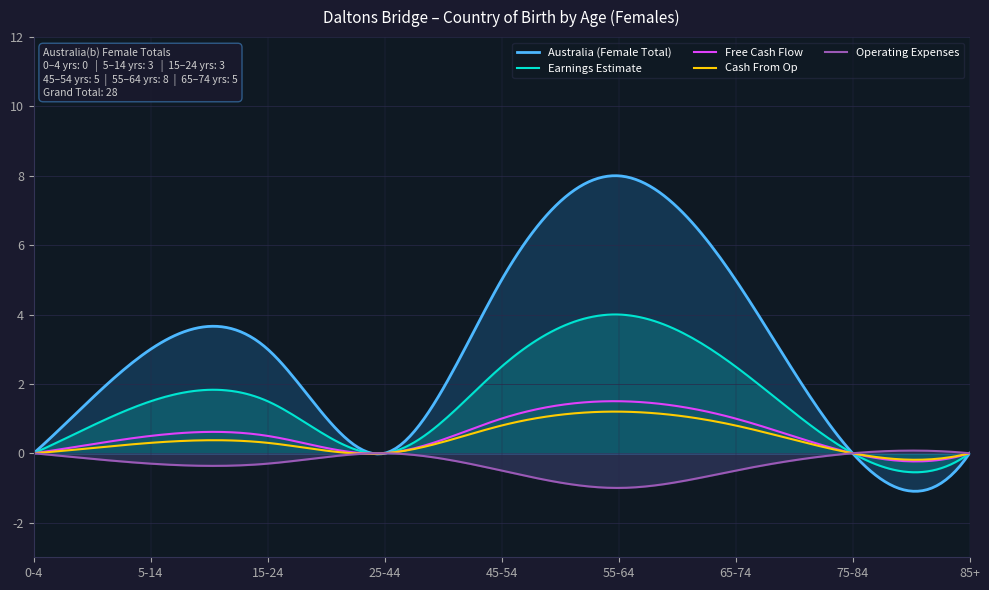

Which has a higher value, 85+ or 15-24?

15-24